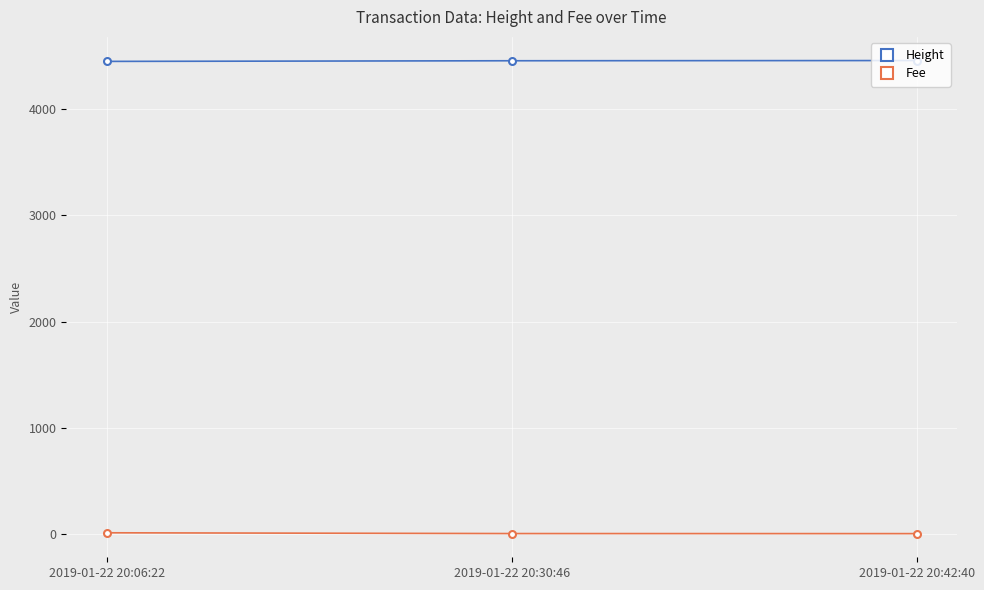

How many Height values are between 4453 and 4461?

3